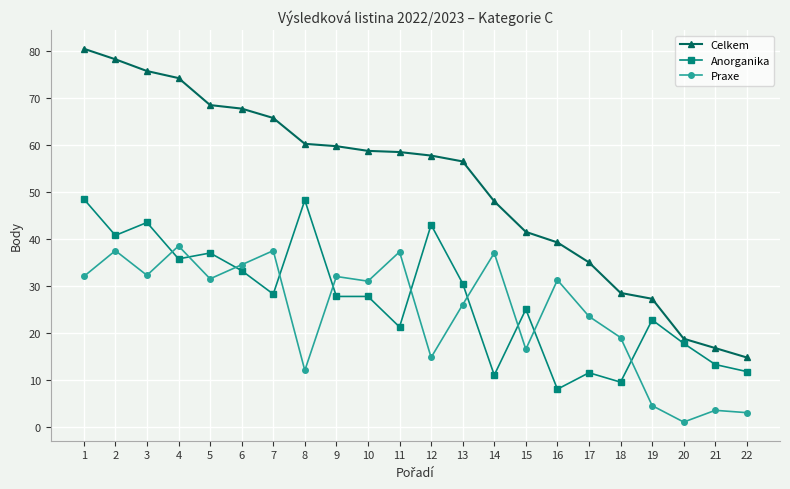

True or false: Praxe has a value of 31.2 at 16.

True